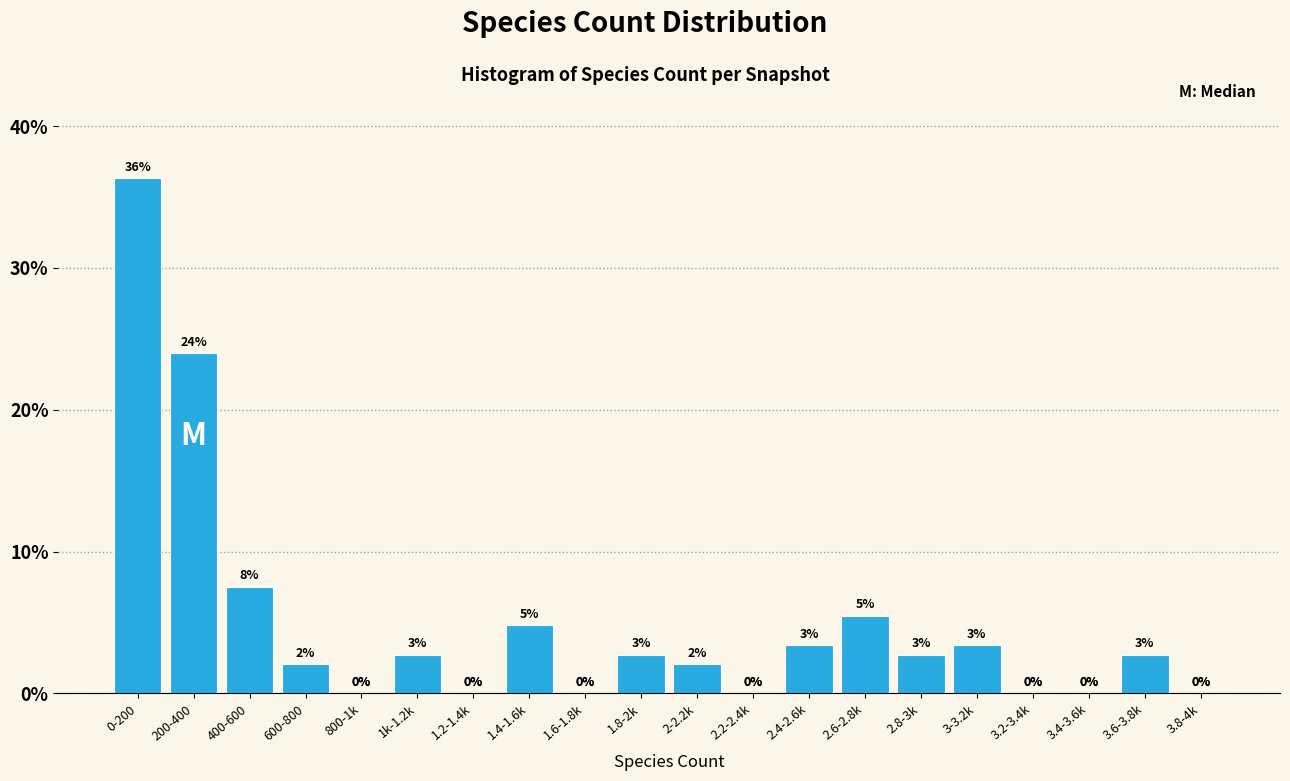

What is the greatest value displayed?

36.3